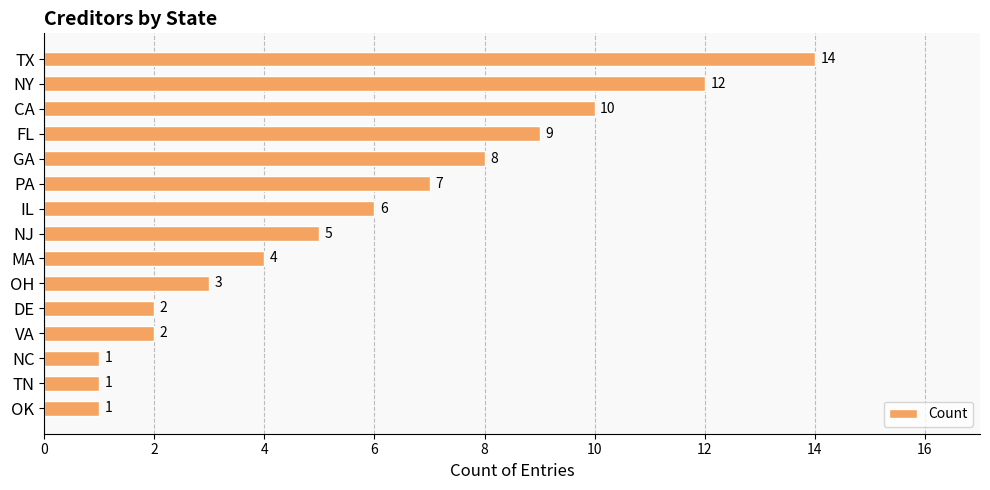

Reading top to bottom, transcribe all the data shown in this chart.

TX=14	NY=12	CA=10	FL=9	GA=8	PA=7	IL=6	NJ=5	MA=4	OH=3	DE=2	VA=2	NC=1	TN=1	OK=1